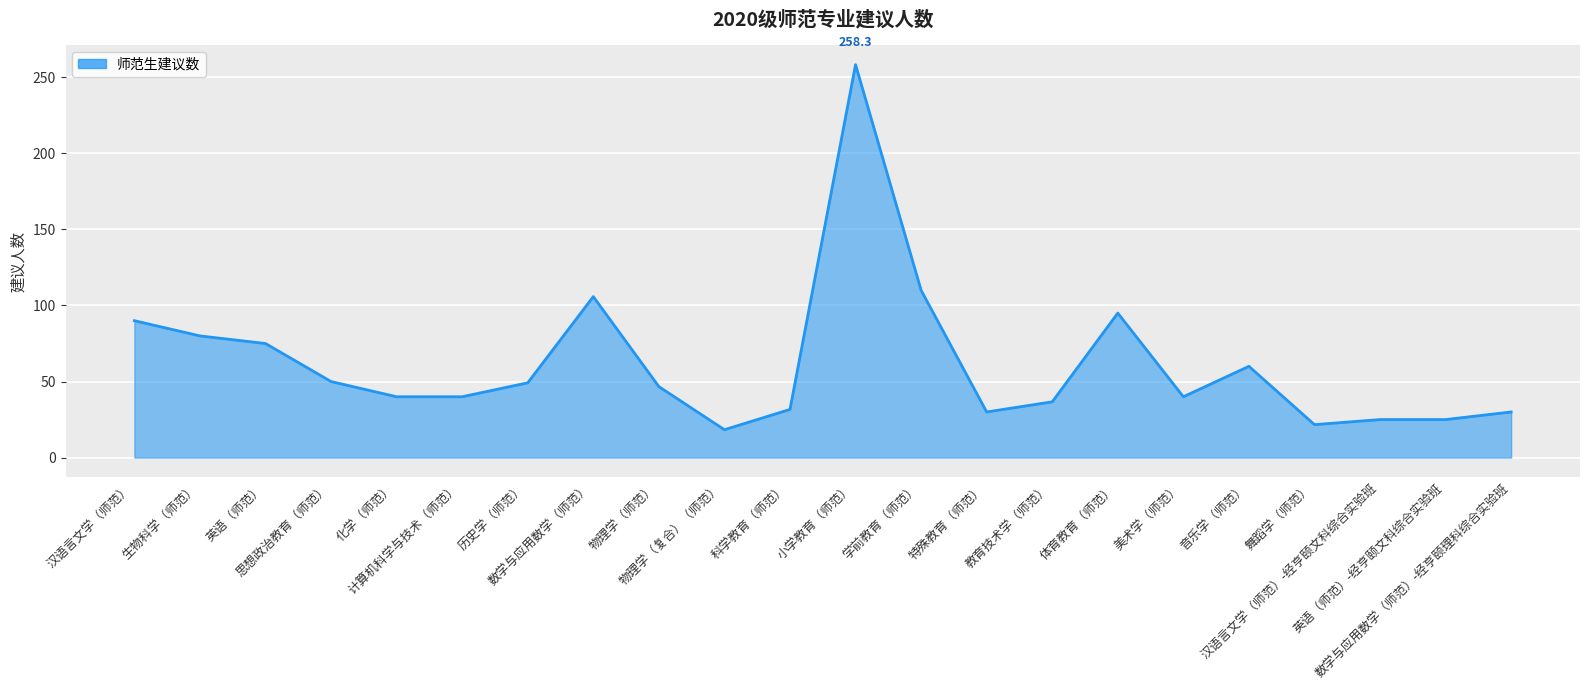

What is the maximum value shown in the chart?

258.3